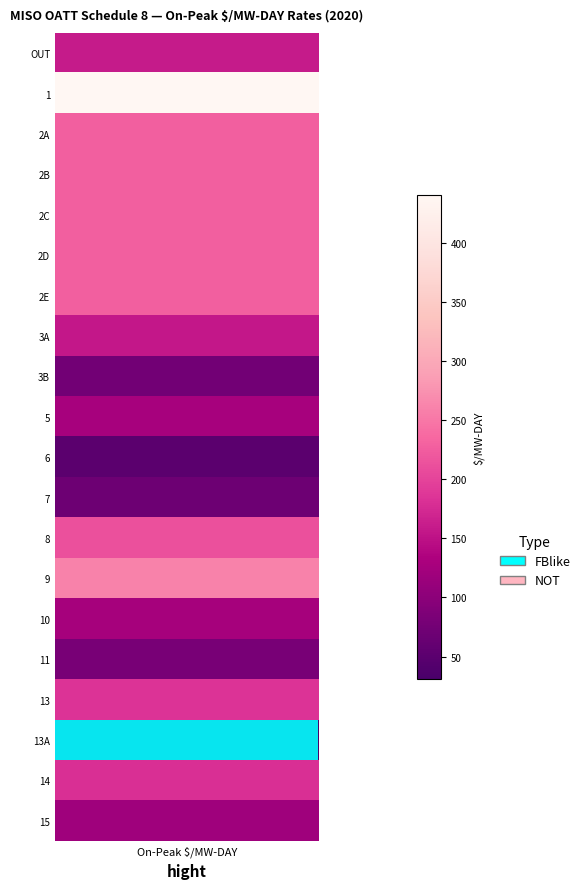

What is the average value?

170.2